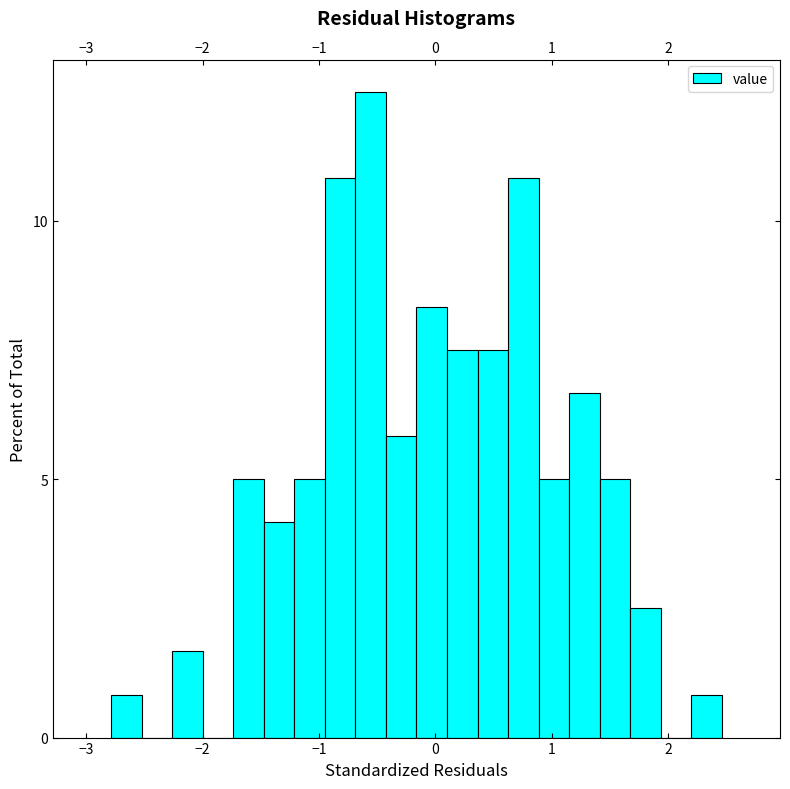

Read against the x-axis, roughly where is the centre of the tallest bar?

-0.6